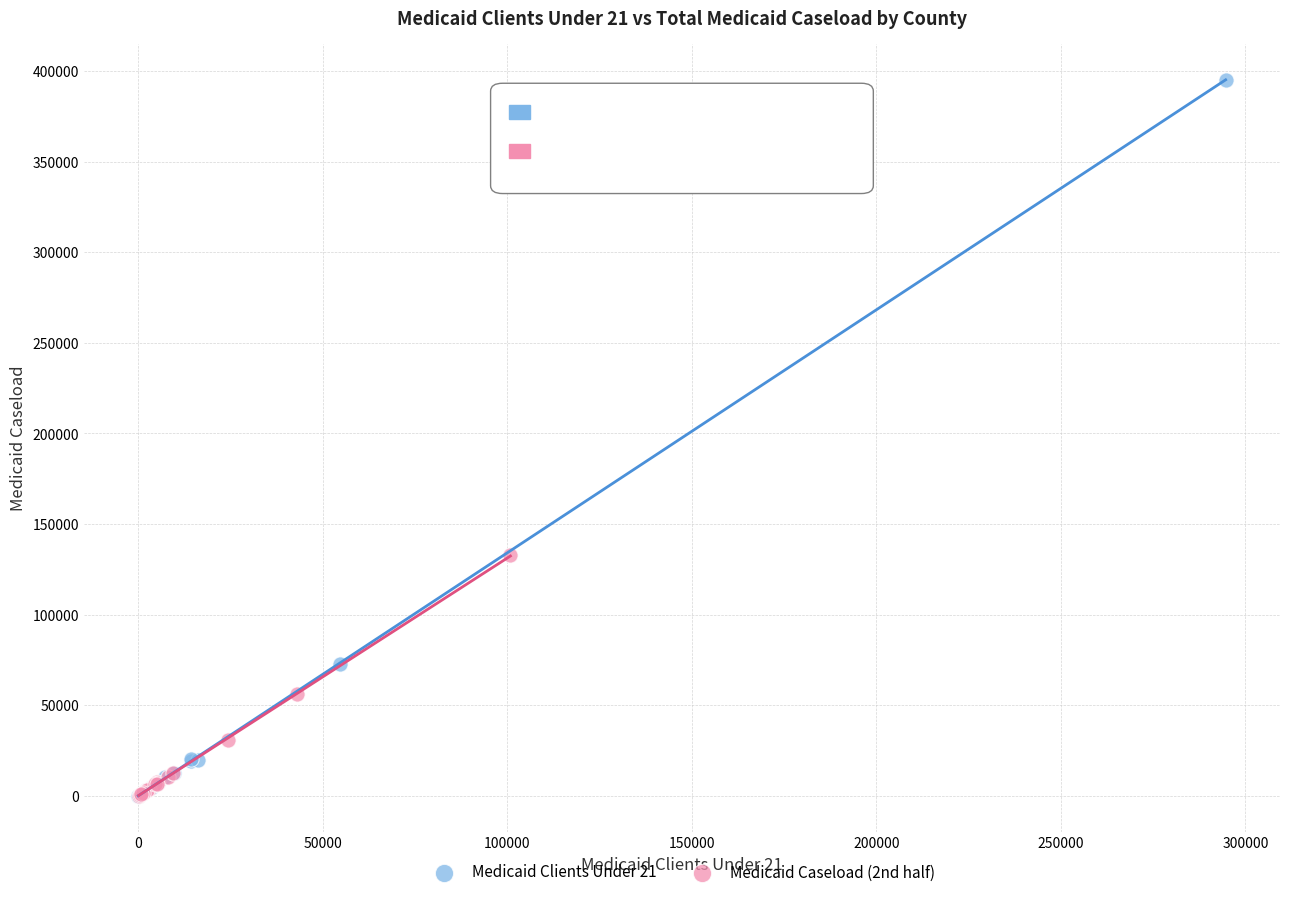

Which series has the widest spread of Y values?

Medicaid Clients Under 21